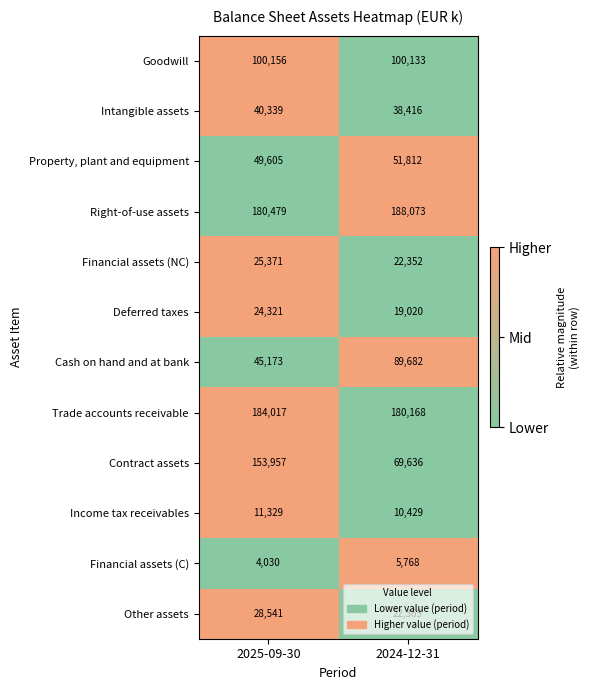

The Goodwill series shows 168552 at 2024-12-31. True or false?

False